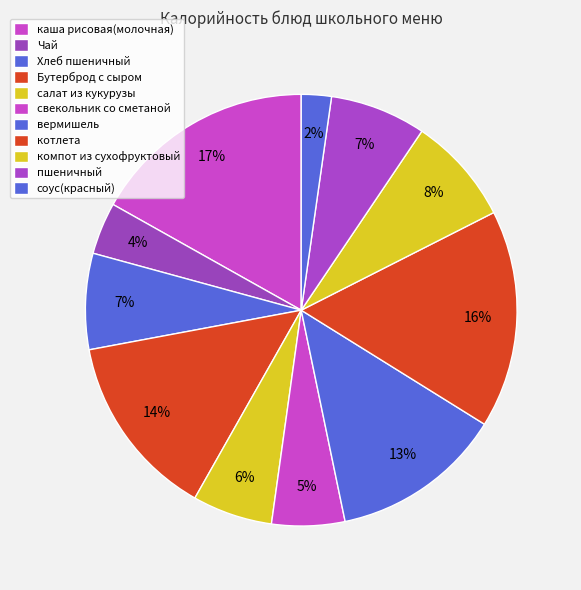

Which slice is the smallest?

соус(красный)